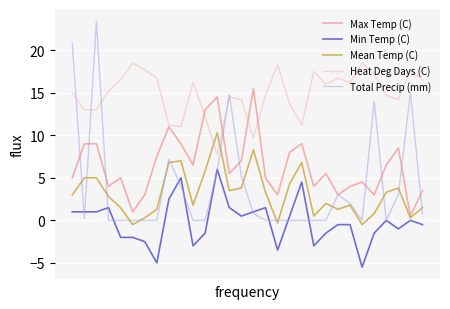

Reading right to left, transcribe all the data shown in this chart.

Max Temp (C): 3.5	0.5	8.5	6.5	3.0	4.5	4.0	3.0	5.5	4.0	9.0	8.0	3.0	5.0	15.5	7.0	5.5	14.5	13.0	6.5	9.0	11.0	7.5	3.0	1.0	5.0	4.0	9.0	9.0	5.0
Min Temp (C): -0.5	0.0	-1.0	0.0	-1.5	-5.5	-0.5	-0.5	-1.5	-3.0	4.5	0.5	-3.5	1.5	1.0	0.5	1.5	6.0	-1.5	-3.0	5.0	2.5	-5.0	-2.5	-2.0	-2.0	1.5	1.0	1.0	1.0
Mean Temp (C): 1.5	0.3	3.8	3.3	0.8	-0.5	1.8	1.3	2.0	0.5	6.8	4.3	-0.3	3.3	8.3	3.8	3.5	10.3	5.8	1.8	7.0	6.8	1.3	0.3	-0.5	1.5	2.8	5.0	5.0	3.0
Heat Deg Days (C): 16.5	17.7	14.2	14.7	17.2	18.5	16.2	16.7	16.0	17.5	11.2	13.7	18.3	14.7	9.7	14.2	14.5	7.7	12.2	16.2	11.0	11.2	16.7	17.7	18.5	16.5	15.2	13.0	13.0	15.0
Total Precip (mm): 0.8	15.0	3.0	0.0	14.0	0.0	2.0	3.0	0.0	0.0	0.0	0.0	0.0	0.0	0.8	5.2	14.8	5.8	0.0	0.0	4.0	7.2	0.0	0.0	0.0	0.0	0.0	23.4	0.2	20.8